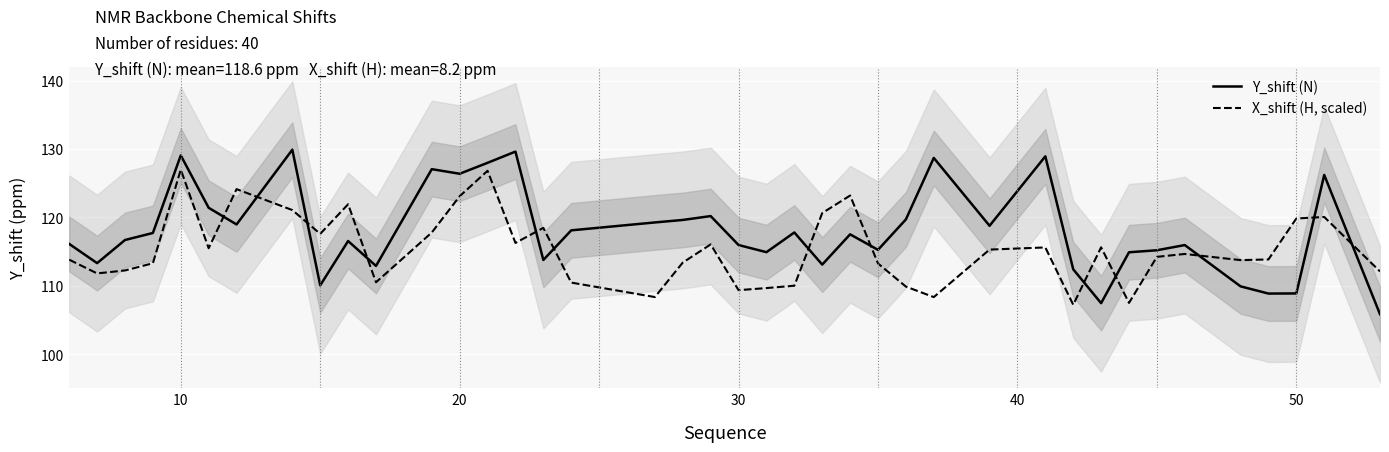

What is the highest value of the X_shift (H, scaled) series?

127.0